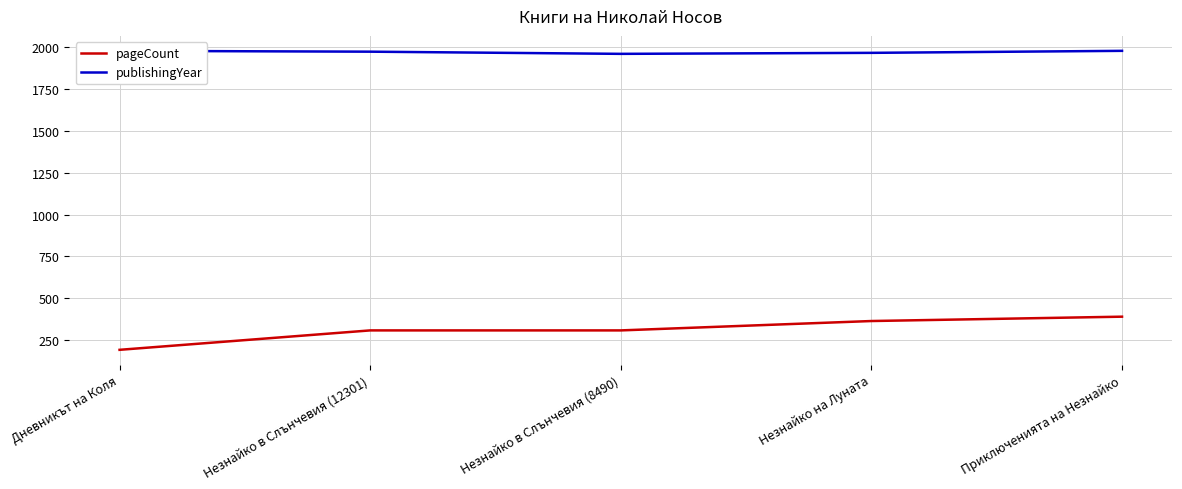

Reading left to right, extract all data points from this chart.

pageCount: 192	308	308	364	390
publishingYear: 1978	1973	1960	1966	1978